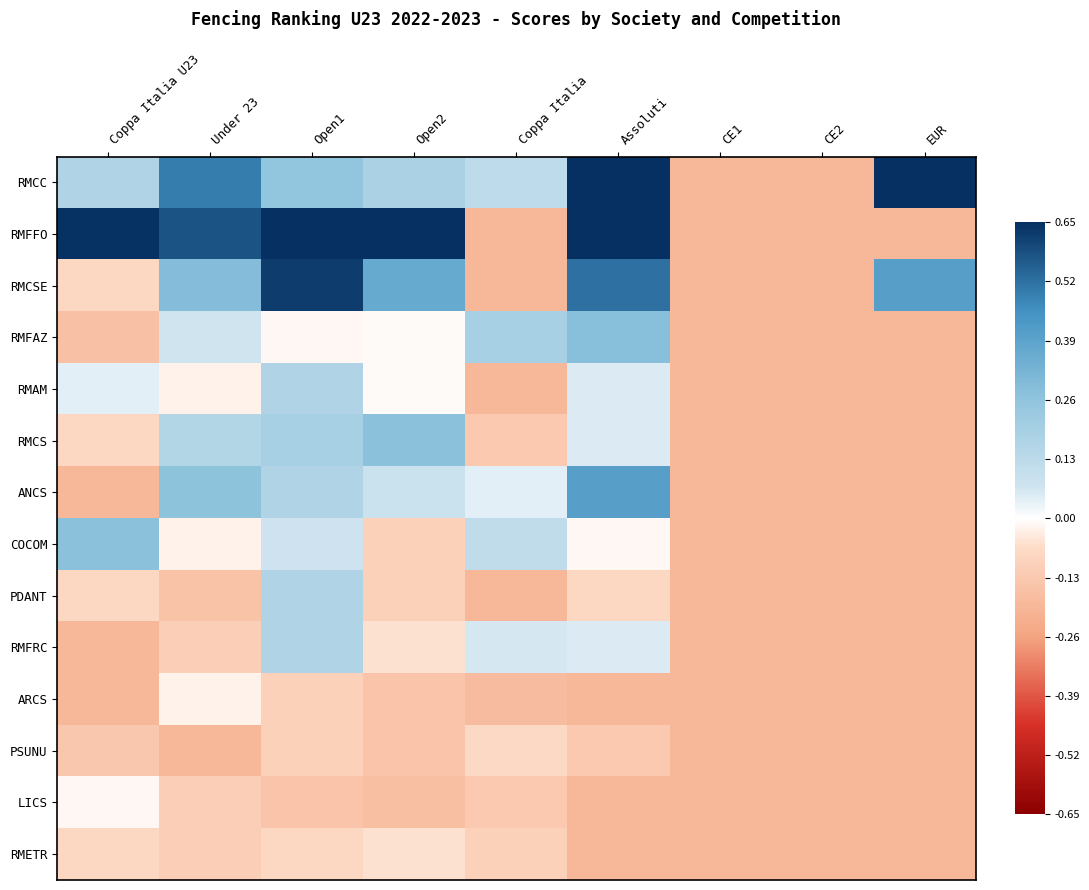

Between Under 23 and CE2, which series saw the biggest shift?

RMFFO